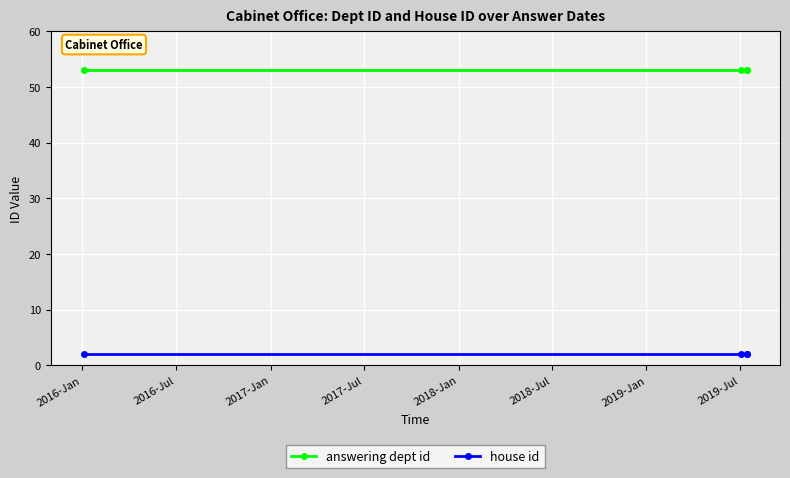

Reading left to right, what are all the values shown in this chart?

answering dept id: 53	53	53	53
house id: 2	2	2	2